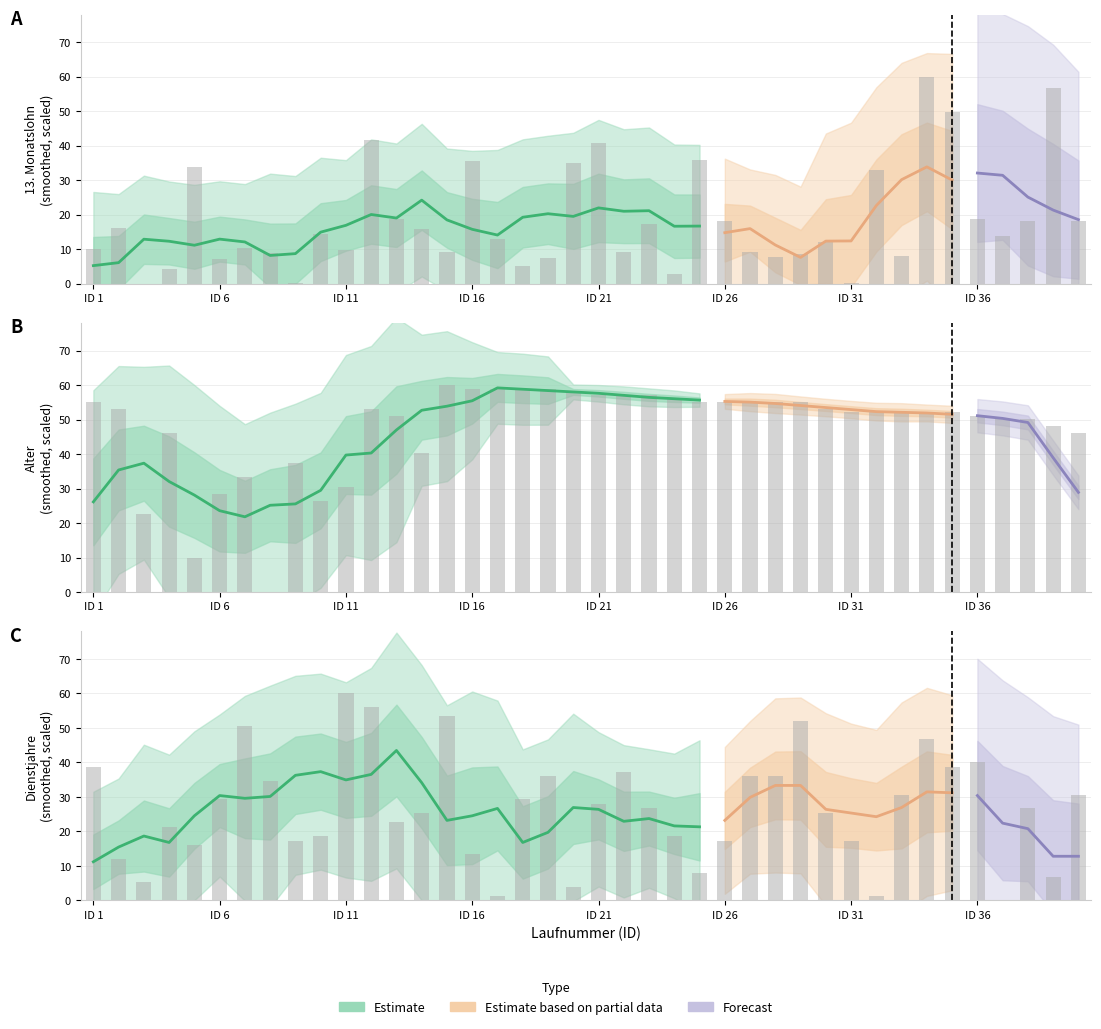

What is the total value across all series at 34?

158.8